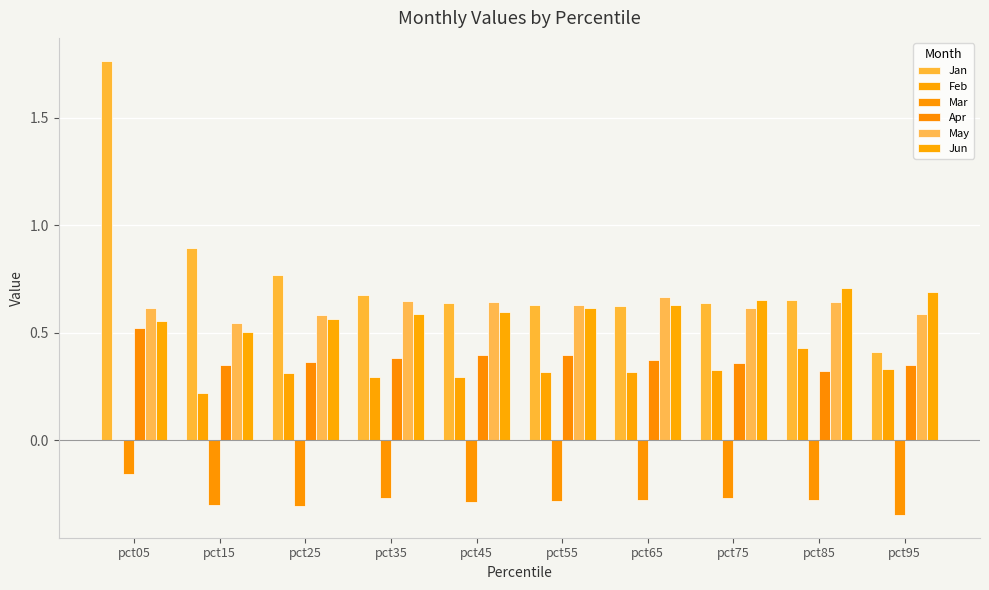

At which category does the chart reach its peak across all series?

pct05